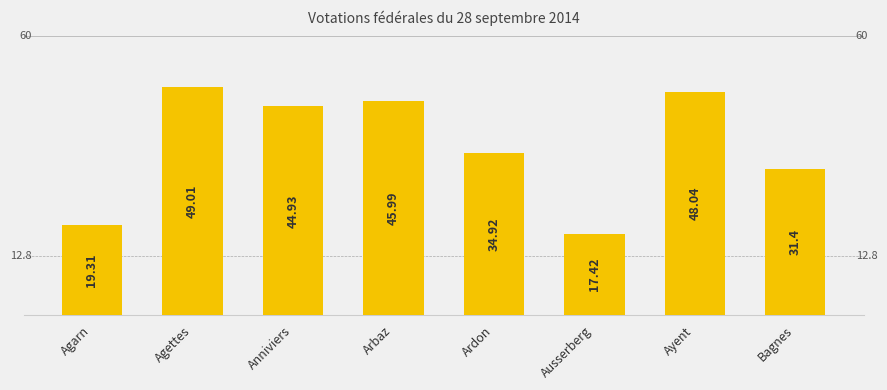

What is the smallest value displayed?

17.4